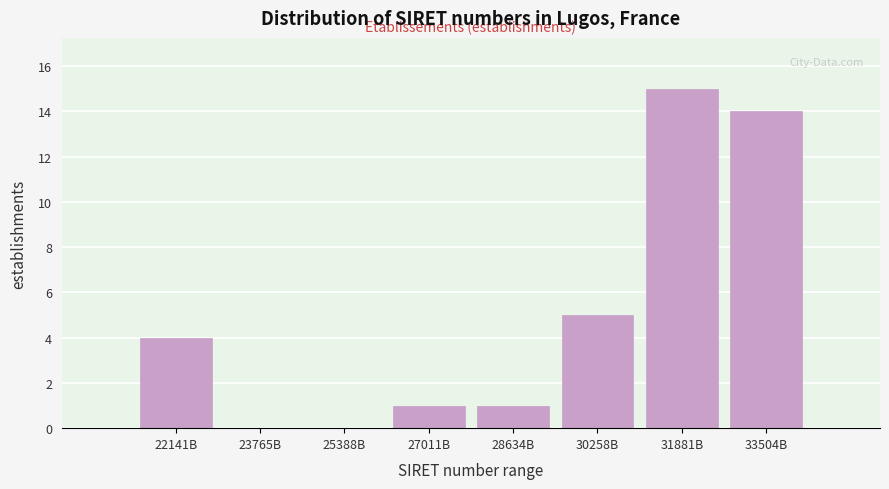

Reading left to right, what are all the values shown in this chart?

22141B=4	23765B=0	25388B=0	27011B=1	28634B=1	30258B=5	31881B=15	33504B=14